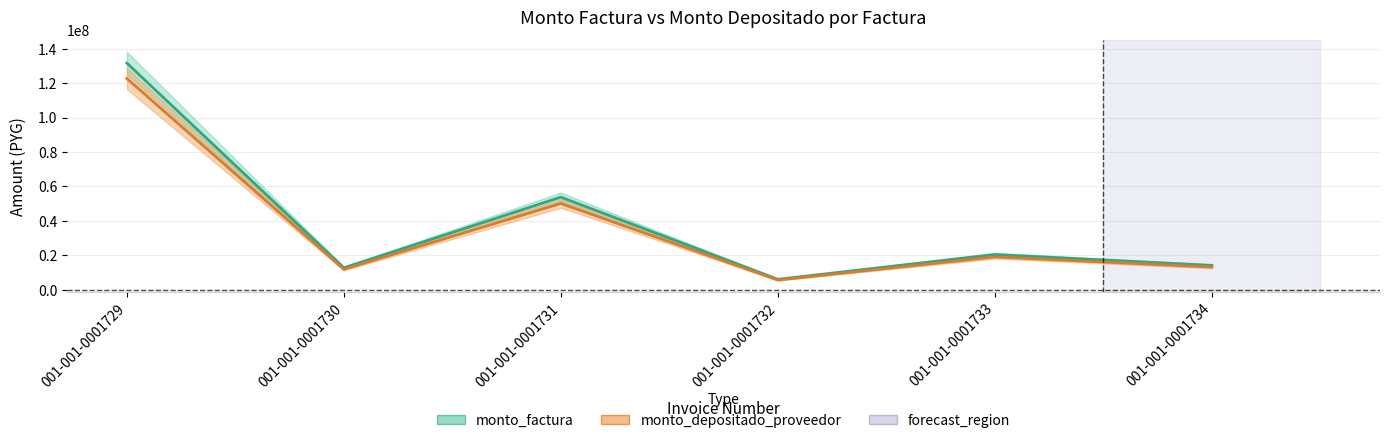

Is it true that monto_depositado_proveedor equals 13187800 at 001-001-0001734?

True